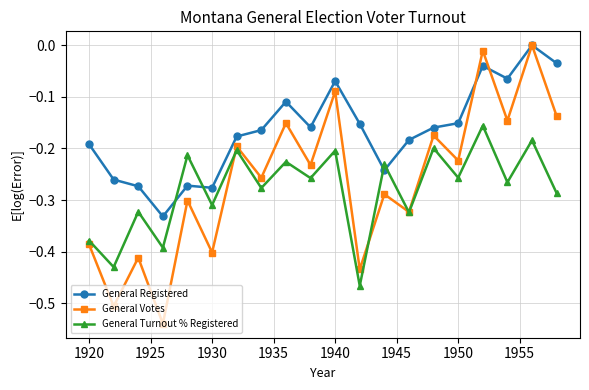

Which series has the largest total across all categories?

General Registered